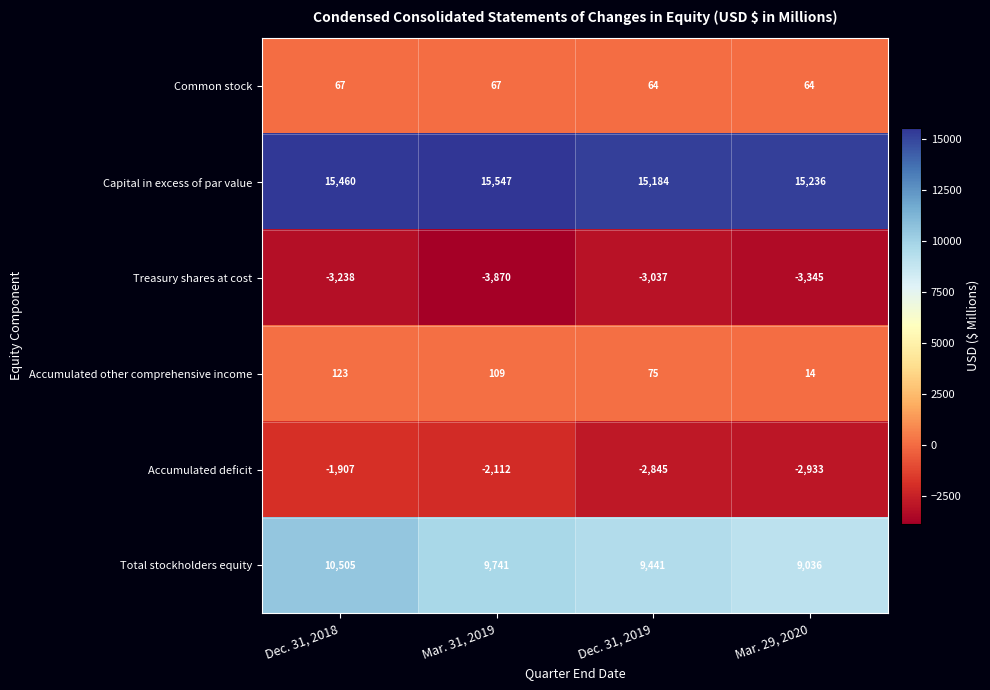

The Total stockholders equity series shows 3009 at Dec. 31, 2018. True or false?

False